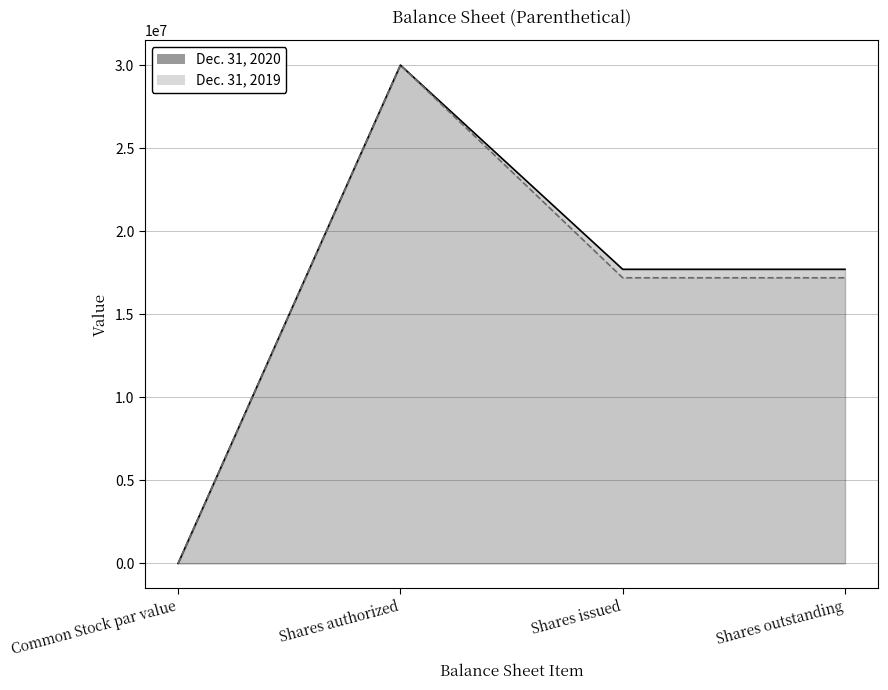

At which label does Dec. 31, 2020 first exceed 17707472?

Shares authorized